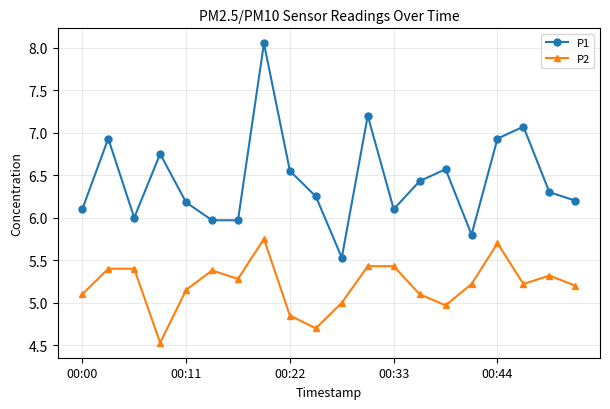

List the series in order of their overall mean, lowest first.

P2, P1